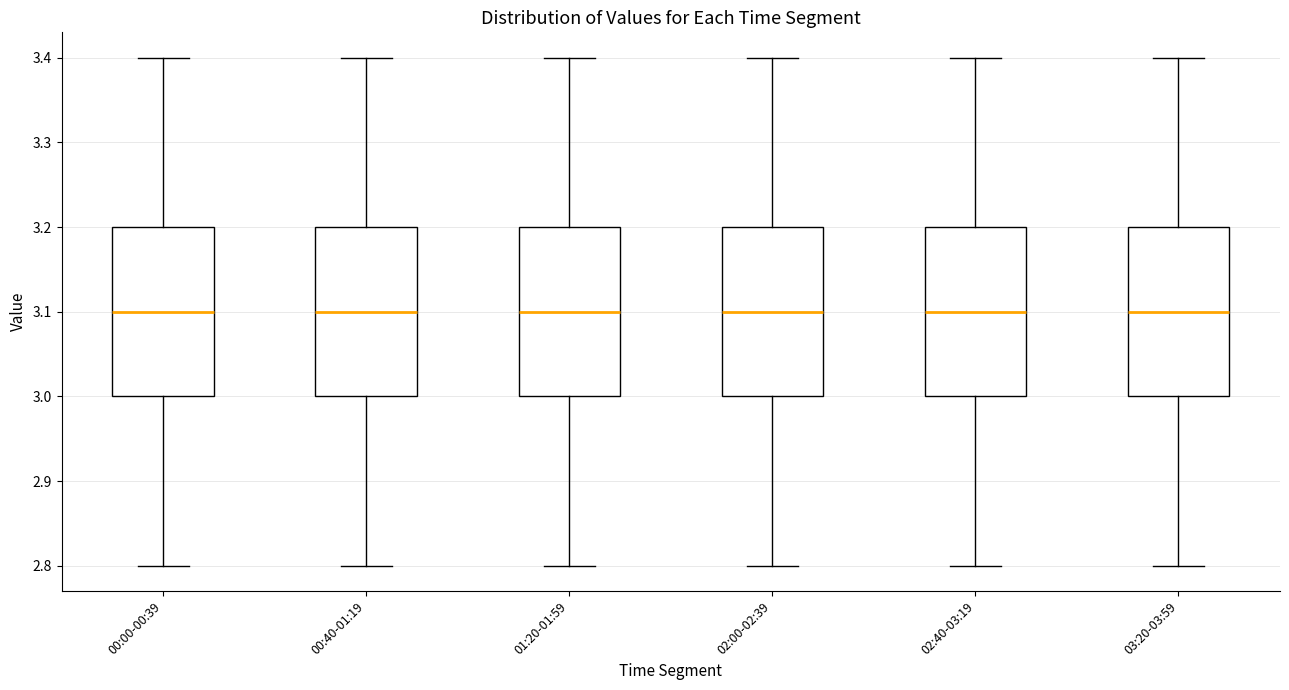

Reading left to right, transcribe this box plot: for each box, give where its median line is, the range the box spans, and where its two whiskers end, as read against the y-axis. The values are not printed on the chart, so give them approximately, as read against the axis.

00:00-00:39: median 3.1, box 3.0 to 3.2, whiskers 2.8 to 3.4
00:40-01:19: median 3.1, box 3.0 to 3.2, whiskers 2.8 to 3.4
01:20-01:59: median 3.1, box 3.0 to 3.2, whiskers 2.8 to 3.4
02:00-02:39: median 3.1, box 3.0 to 3.2, whiskers 2.8 to 3.4
02:40-03:19: median 3.1, box 3.0 to 3.2, whiskers 2.8 to 3.4
03:20-03:59: median 3.1, box 3.0 to 3.2, whiskers 2.8 to 3.4